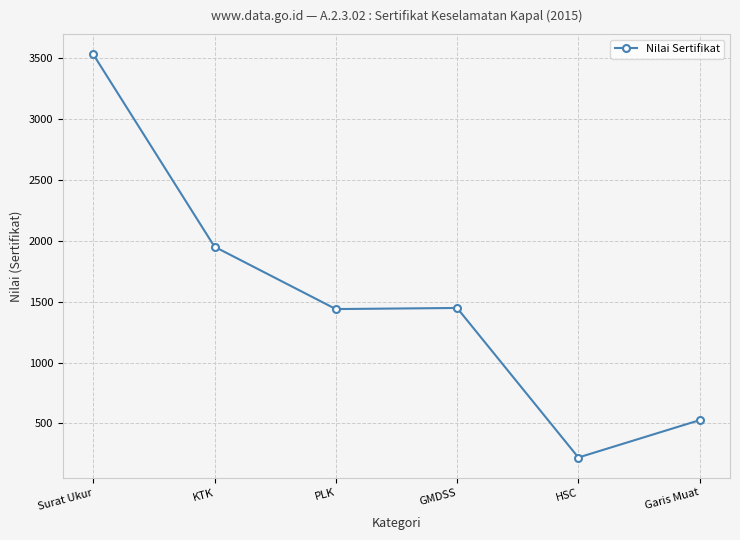

What is the difference between the maximum and minimum values?

3311